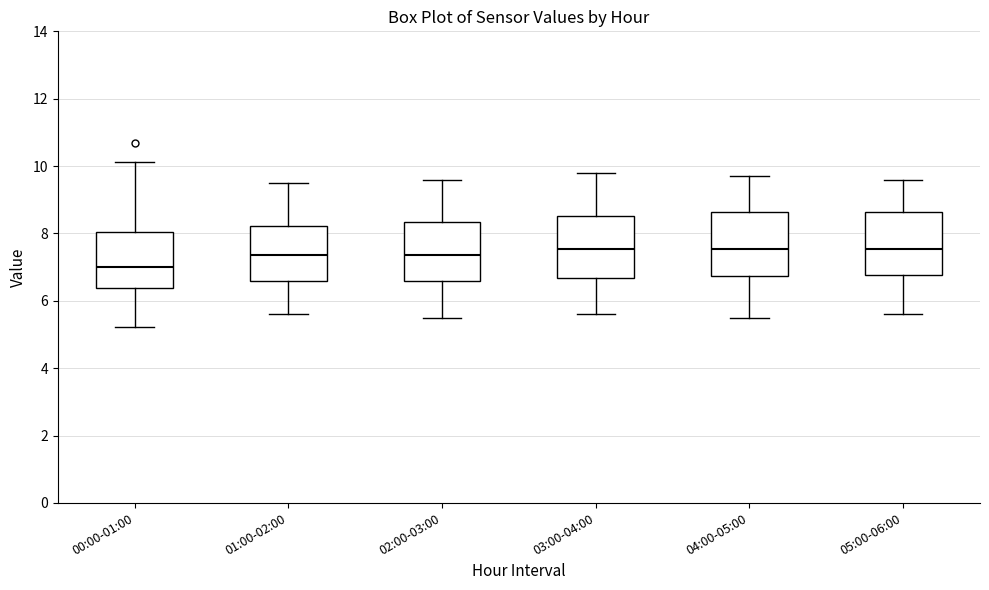

Where does the upper whisker of the box for 00:00-01:00 end on the y-axis? The values are not printed on the chart, so give them approximately, as read against the axis.

10.2